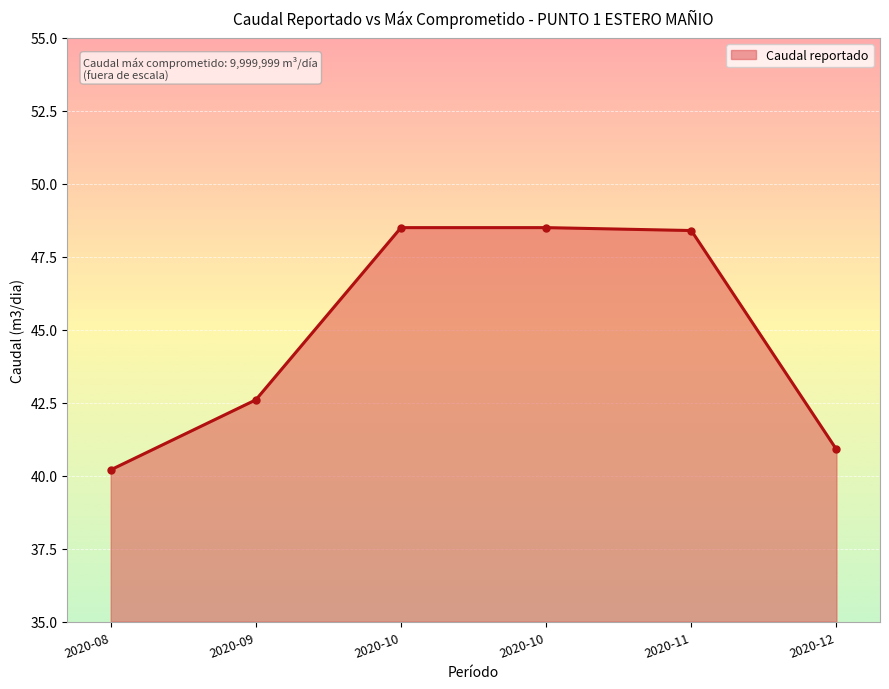

List the labels in order of value, largest first.

2020-10, 2020-10, 2020-11, 2020-09, 2020-12, 2020-08